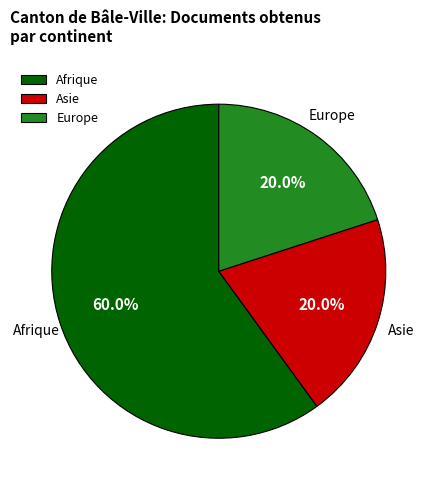

Count the number of slices in the pie.

3